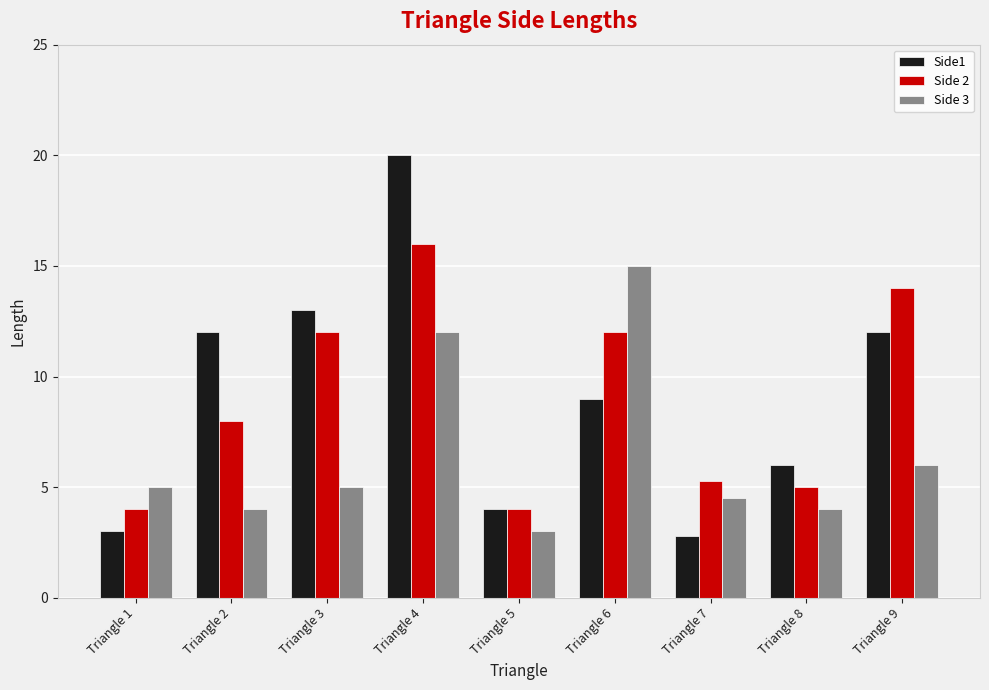

The Side 2 series shows 12.0 at Triangle 6. True or false?

True